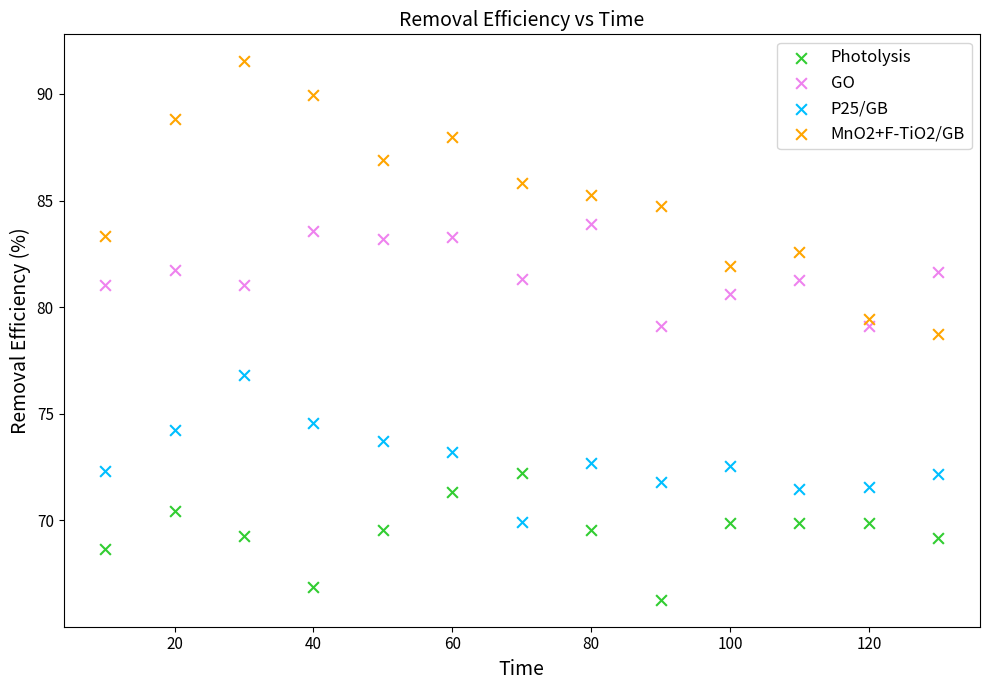

Across all data points, what is the range of X values (max minus min)?

120.0